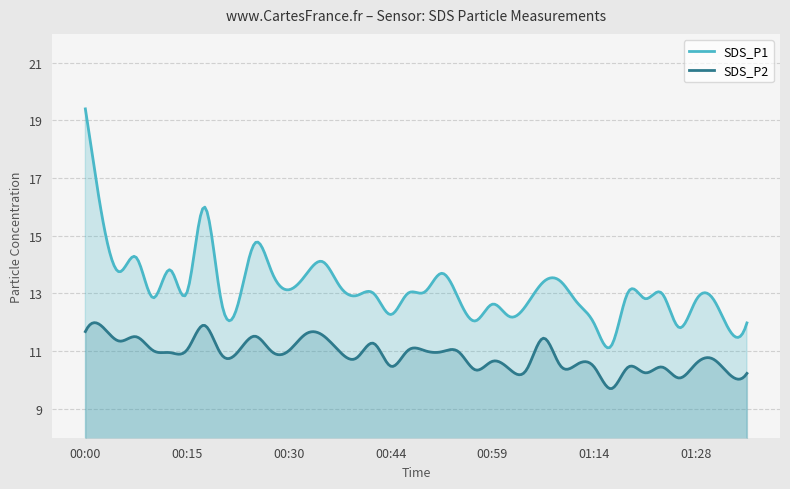

What is the difference between the maximum and minimum values in the SDS_P1 series?

8.3